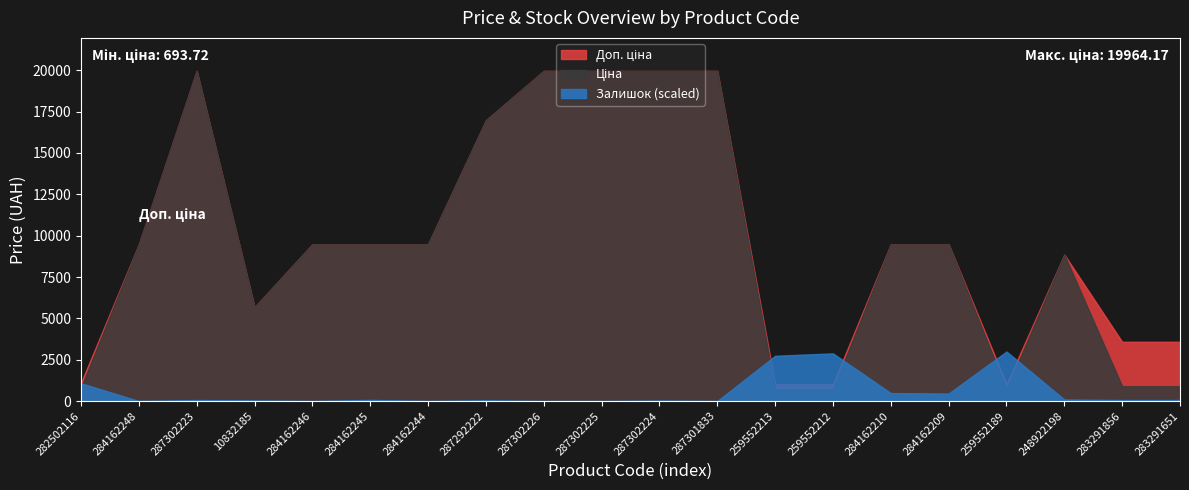

What is the label of the 9th point from the right?

287301833